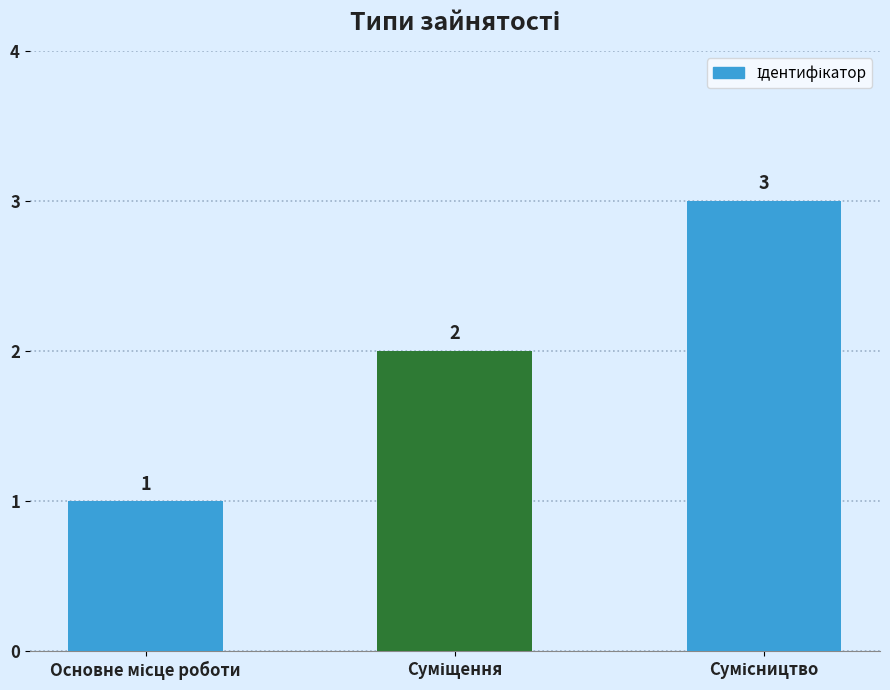

Reading right to left, list all the values displayed in this chart.

3	2	1